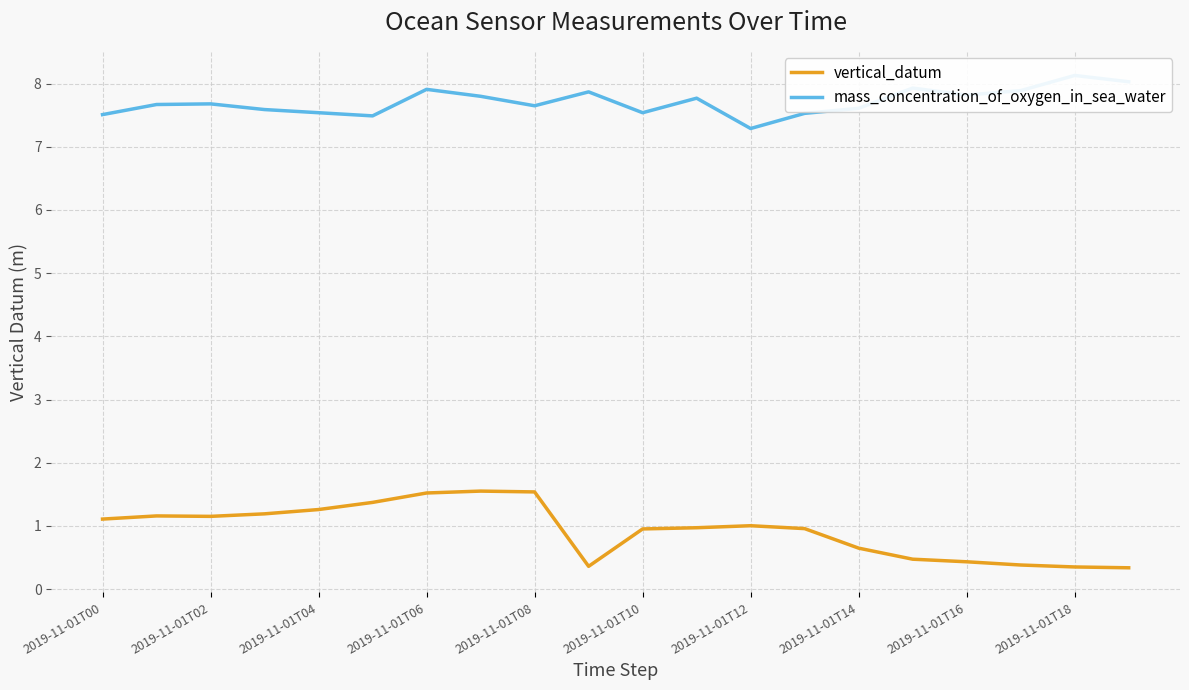

Does the chart have visible grid lines?

Yes